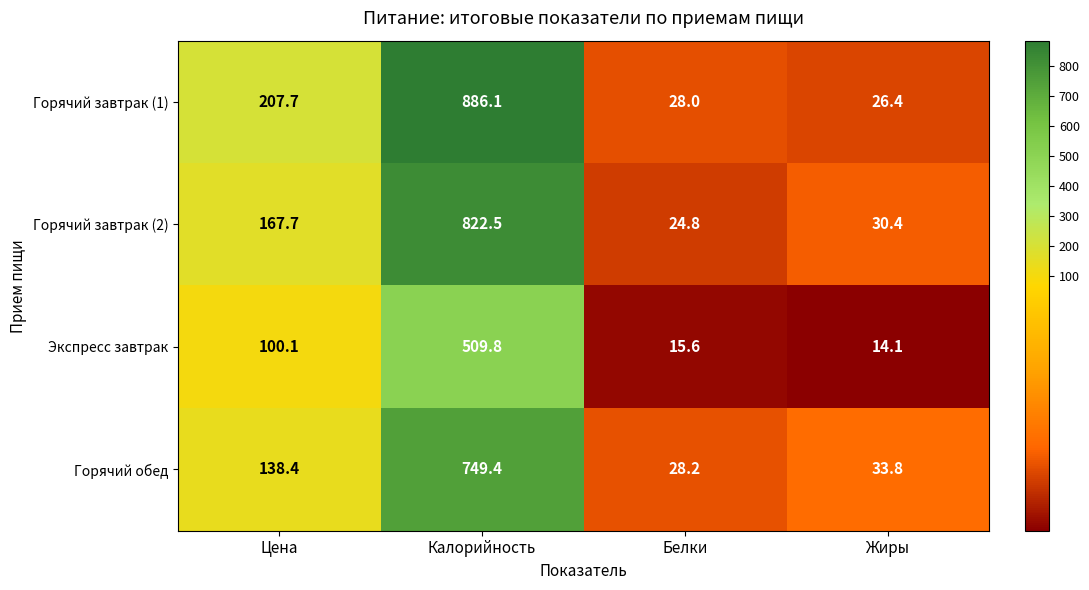

Rank the series by their average value, from highest to lowest.

Горячий завтрак (1), Горячий завтрак (2), Горячий обед, Экспресс завтрак